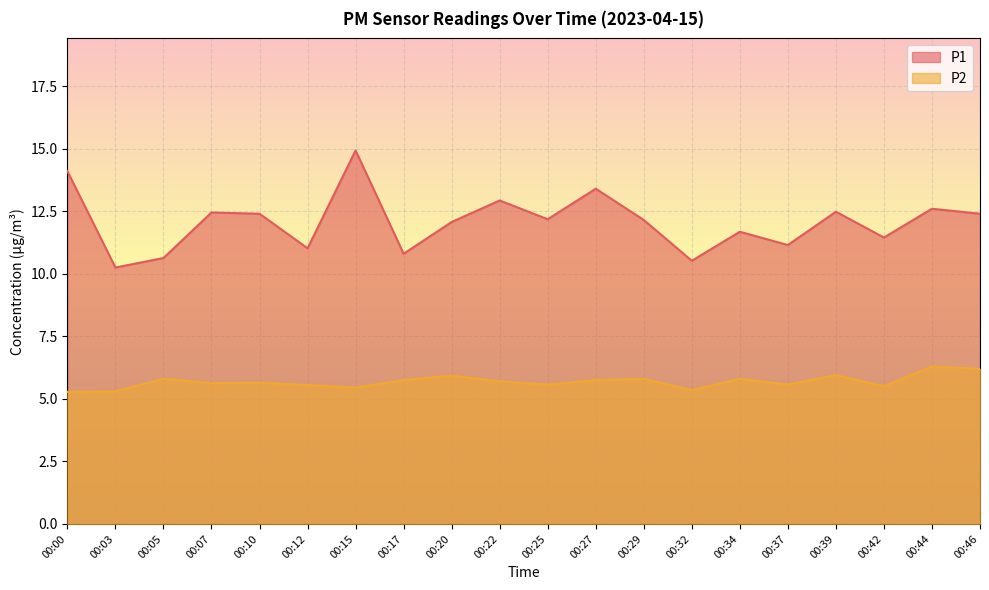

What is the difference between the maximum and minimum values in the P1 series?

4.7